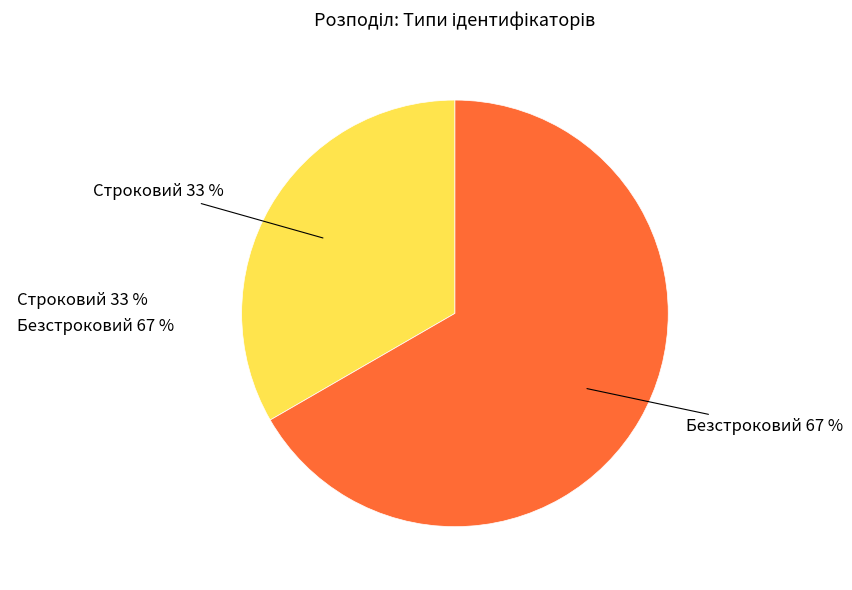

Between Строковий and Безстроковий, which is larger?

Безстроковий